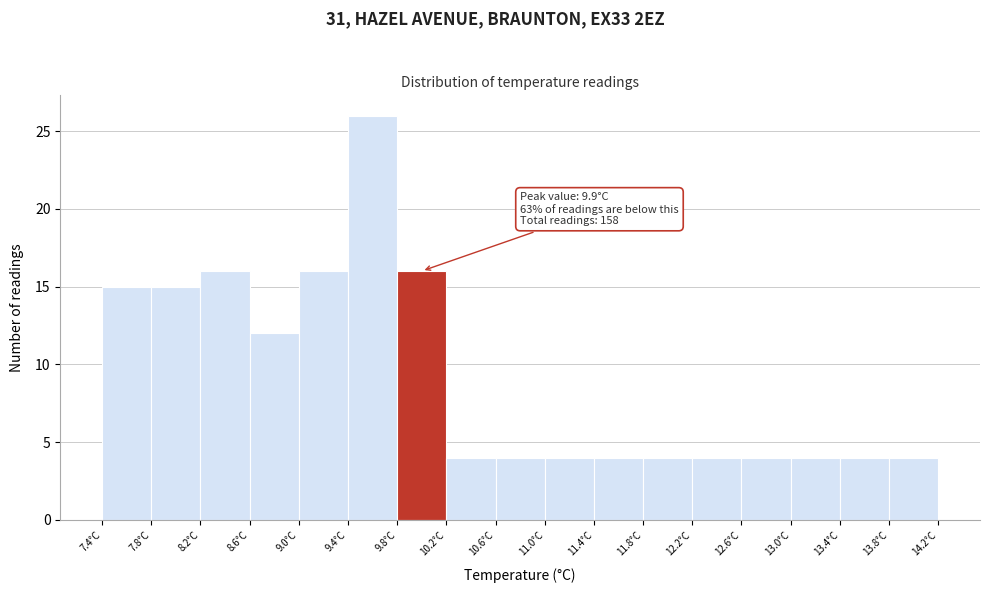

Which range on the x-axis has the tallest bar?

9.4 to 9.8